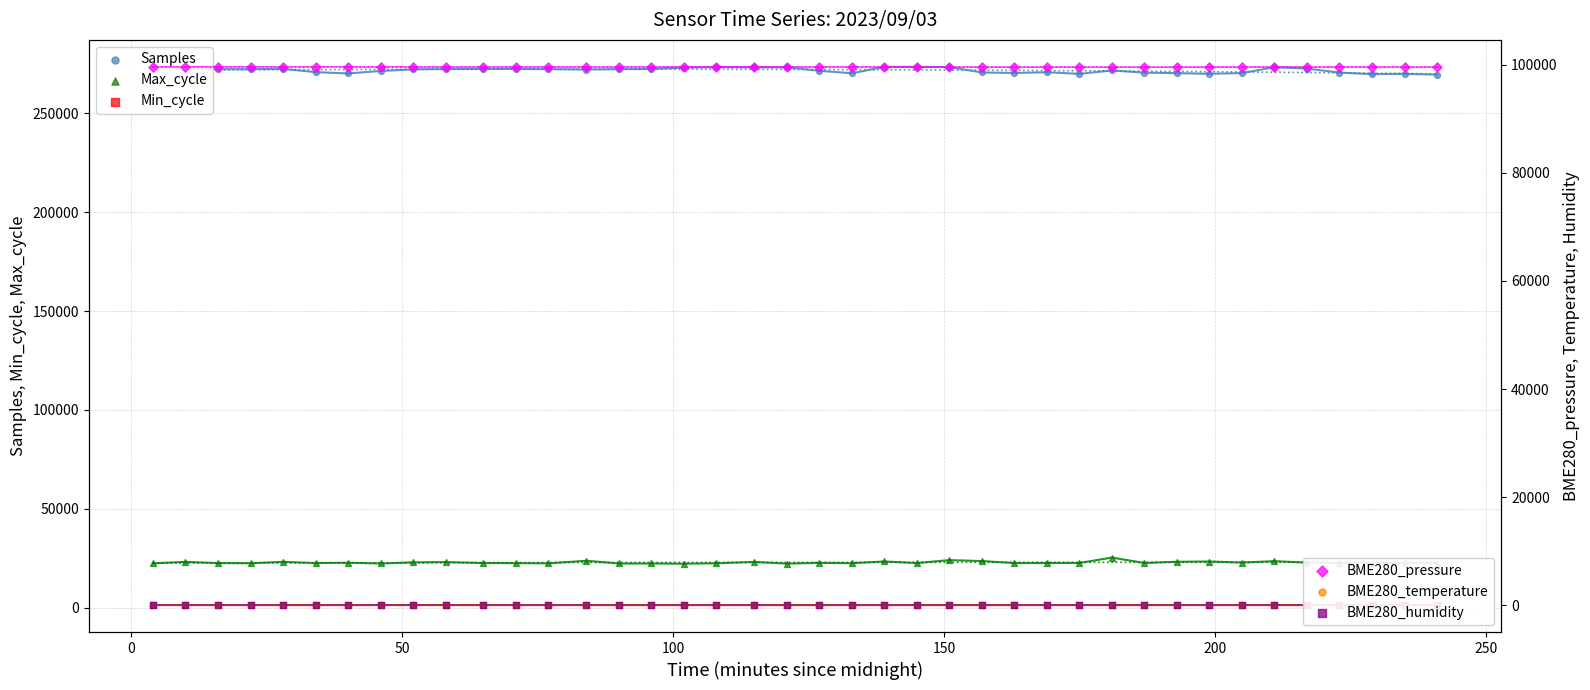

Which series reaches the minimum Y coordinate?

BME280_temperature